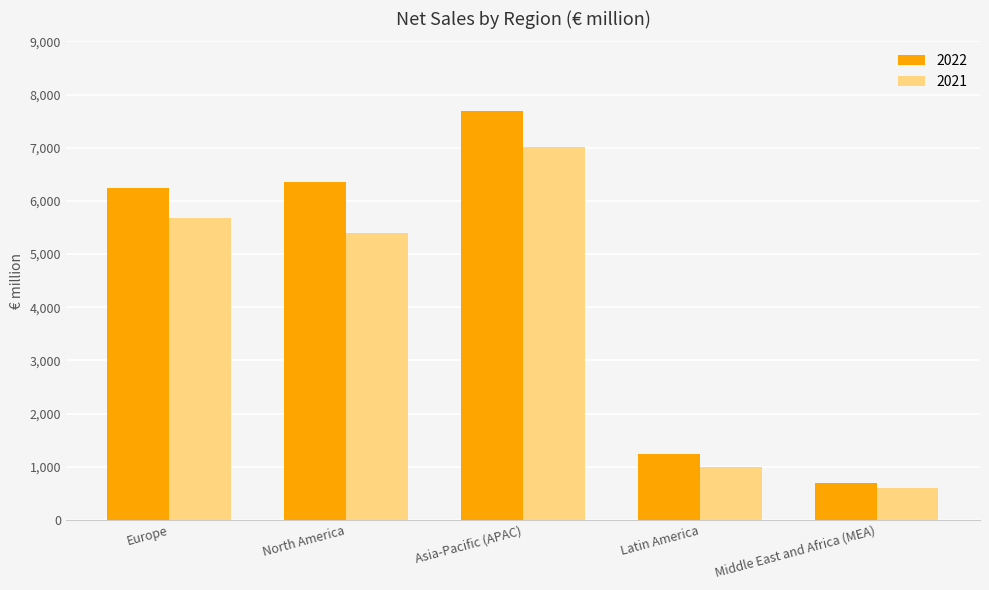

How many bars are there in total?

10